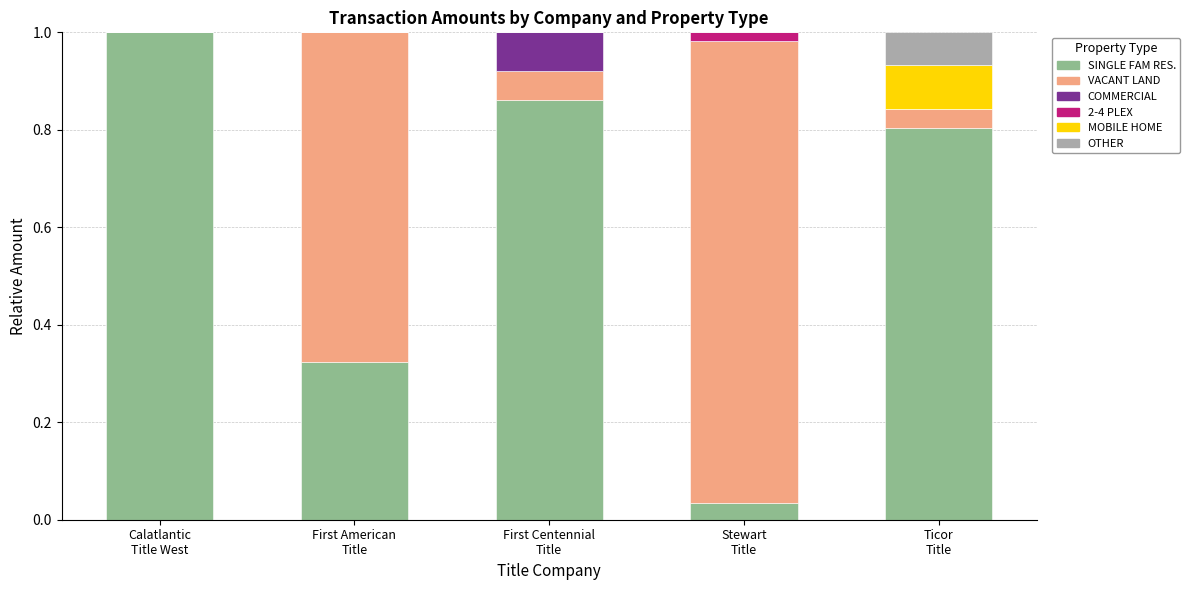

Are the bars grouped side by side (vs. stacked)?

No